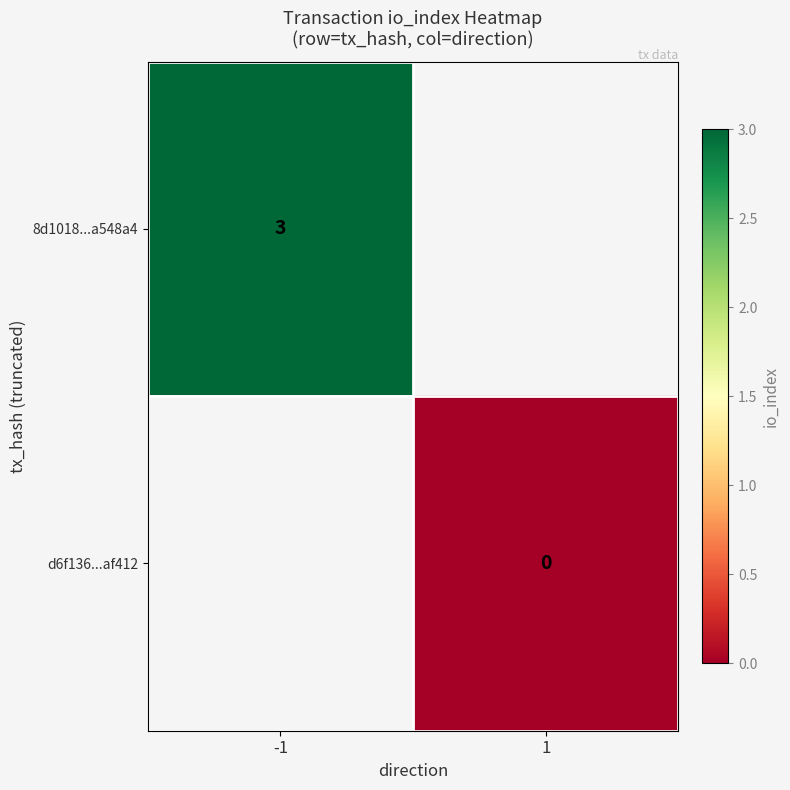

At how many categories does at least one series exceed 0?

1